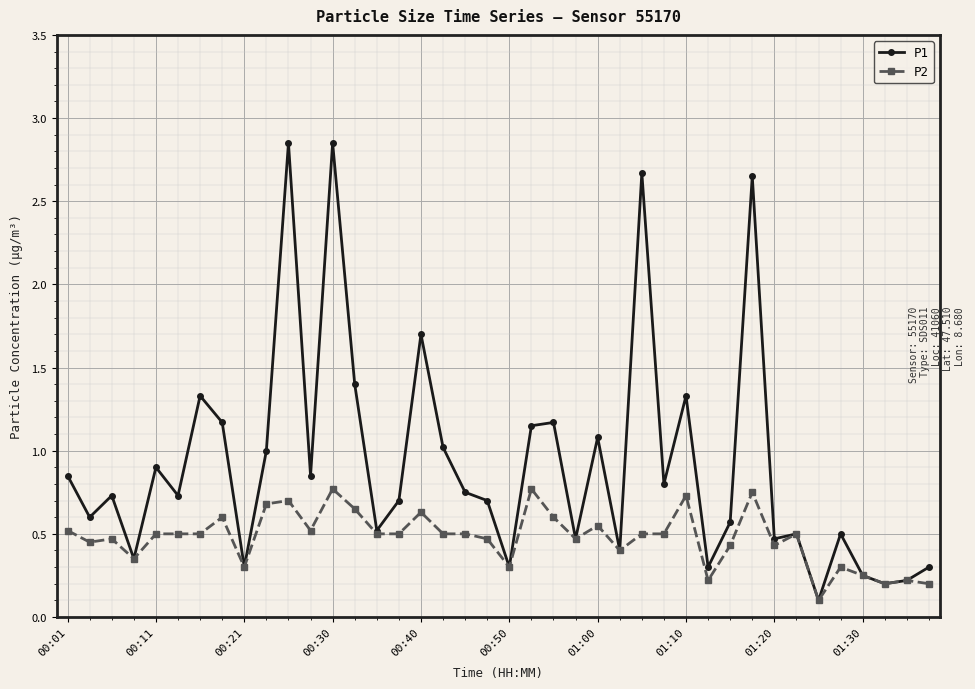

What is the sum of all P2 values?

19.0